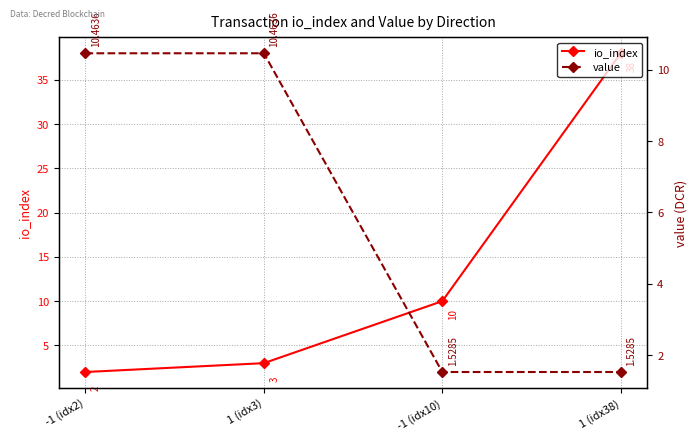

Which series changed the most between -1 (idx2) and 1 (idx38)?

io_index